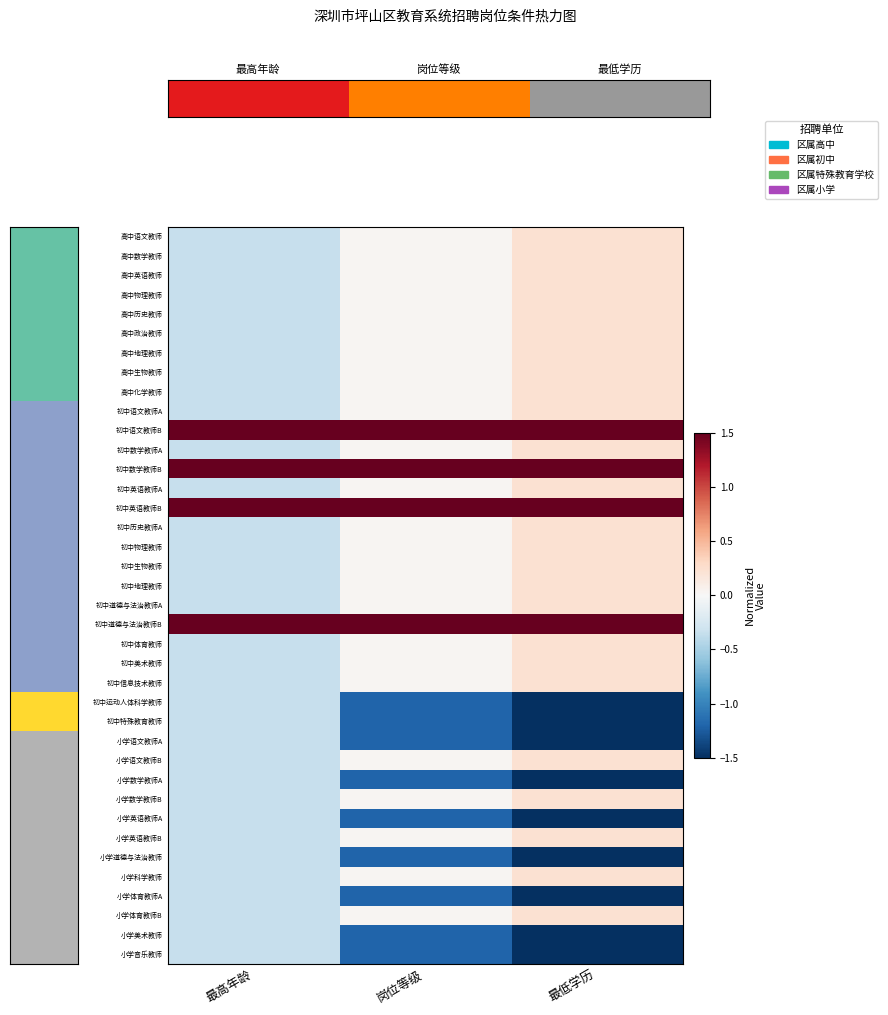

Rank the series by their maximum value, from lowest to highest.

初中运动人体科学教师, 初中特殊教育教师, 小学语文教师A, 小学数学教师A, 小学英语教师A, 小学道德与法治教师, 小学体育教师A, 小学美术教师, 小学音乐教师, 高中语文教师, 高中数学教师, 高中英语教师, 高中物理教师, 高中历史教师, 高中政治教师, 高中地理教师, 高中生物教师, 高中化学教师, 初中语文教师A, 初中数学教师A, 初中英语教师A, 初中历史教师A, 初中物理教师, 初中生物教师, 初中地理教师, 初中道德与法治教师A, 初中体育教师, 初中美术教师, 初中信息技术教师, 小学语文教师B, 小学数学教师B, 小学英语教师B, 小学科学教师, 小学体育教师B, 初中语文教师B, 初中数学教师B, 初中英语教师B, 初中道德与法治教师B